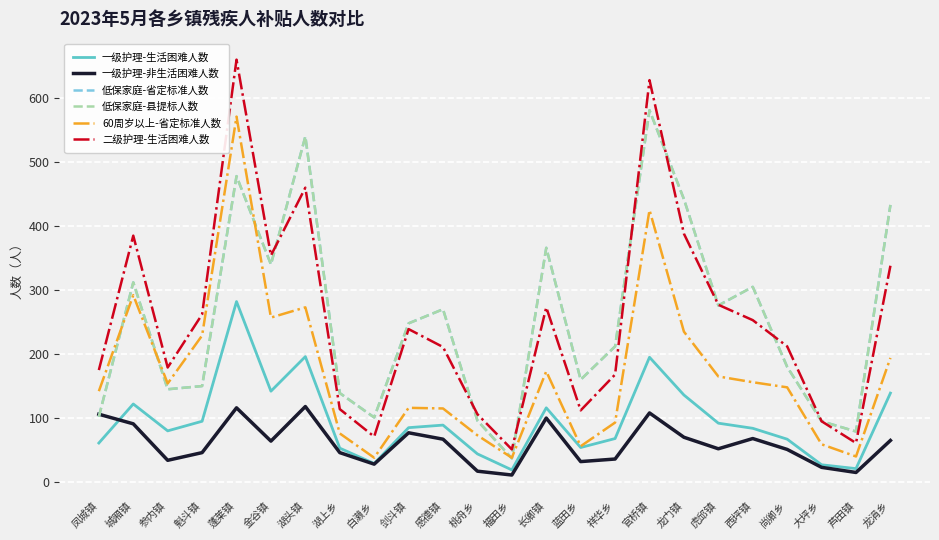

Rank the series by their maximum value, from lowest to highest.

一级护理-非生活困难人数, 一级护理-生活困难人数, 60周岁以上-省定标准人数, 低保家庭-省定标准人数, 低保家庭-县提标人数, 二级护理-生活困难人数